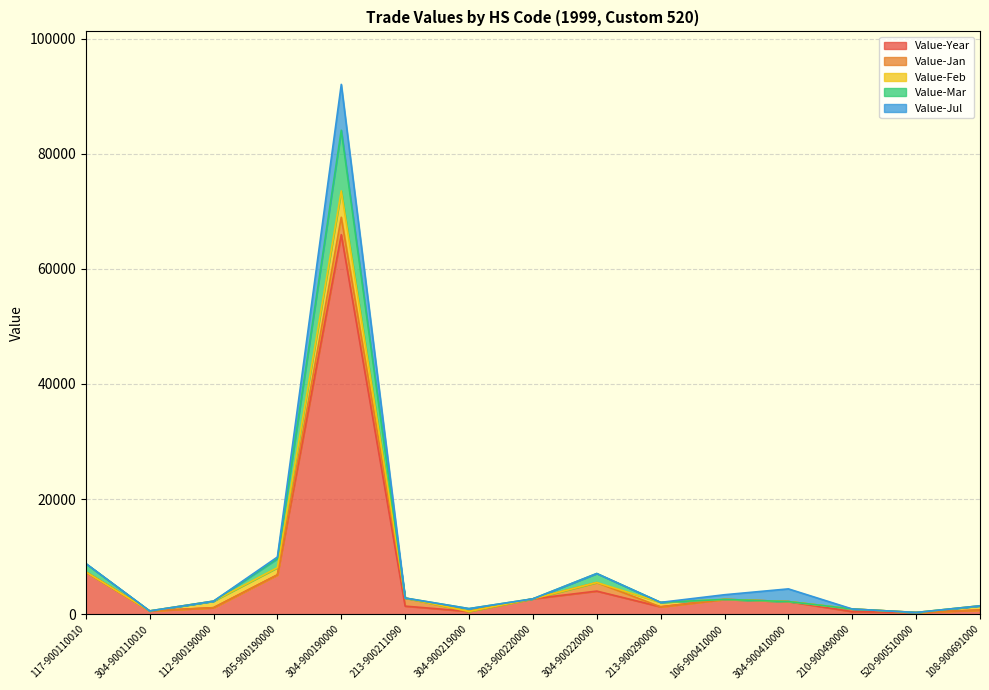

At which label is Value-Mar closest to 5267?

205-900190000